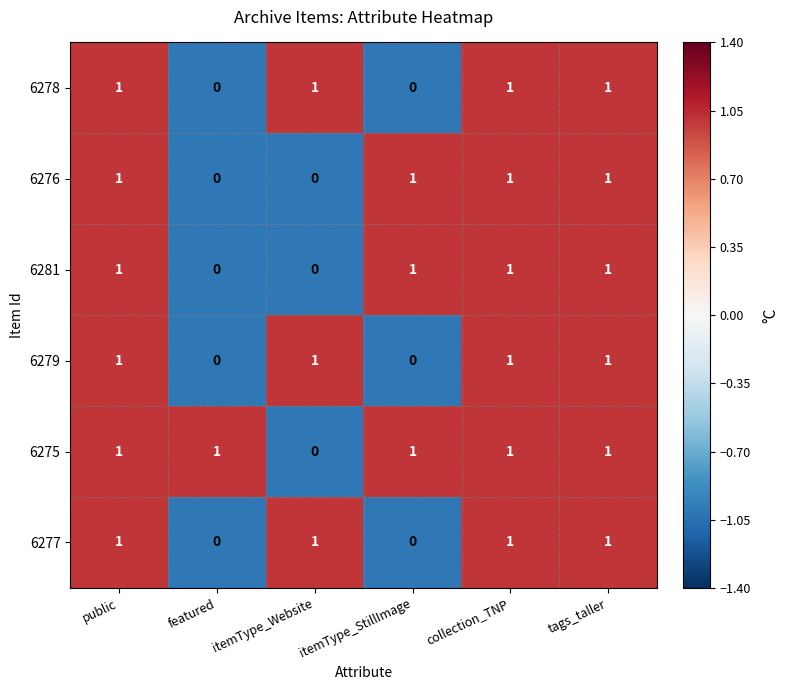

At how many categories does at least one series exceed 0?

6